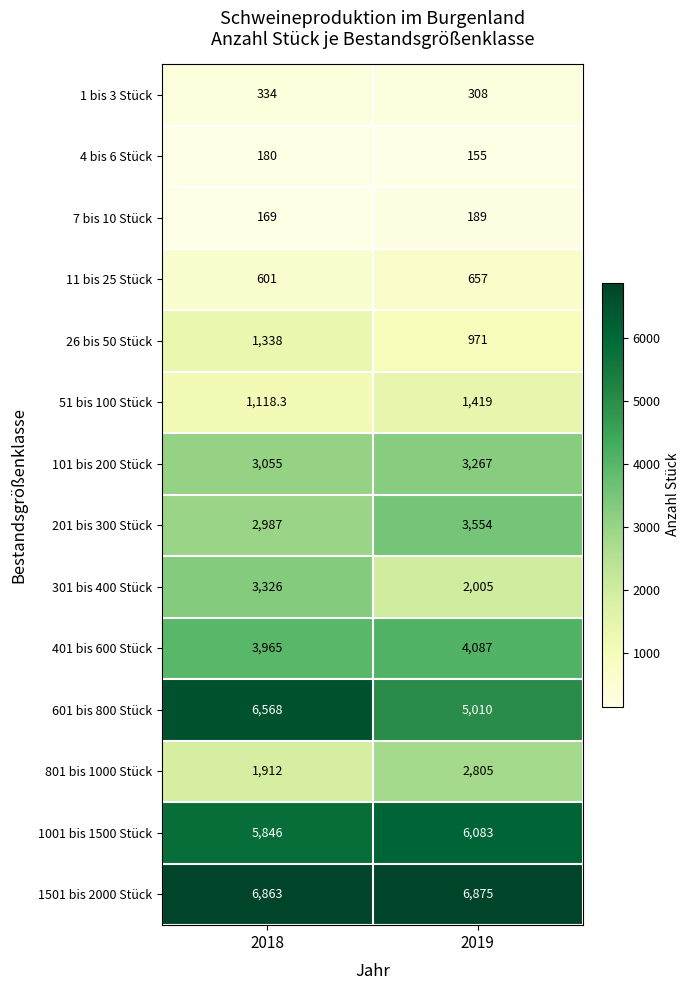

Is it true that 301 bis 400 Stück equals 3263.2 at 2019?

False